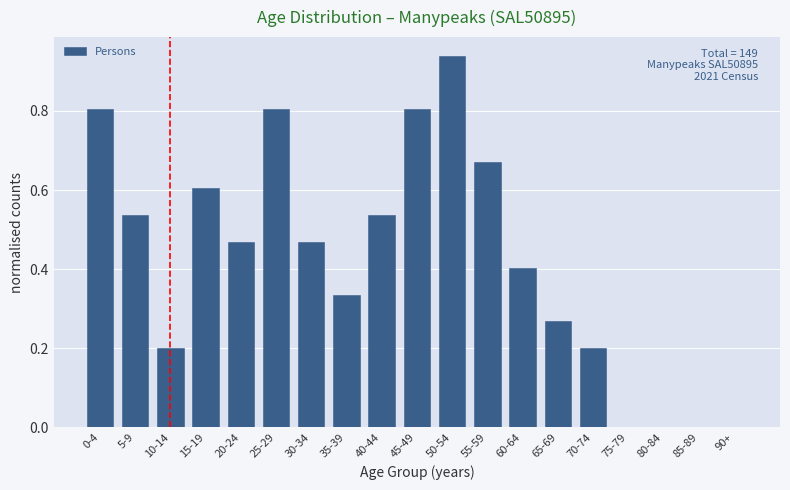

At which category does the chart reach its peak across all series?

50-54